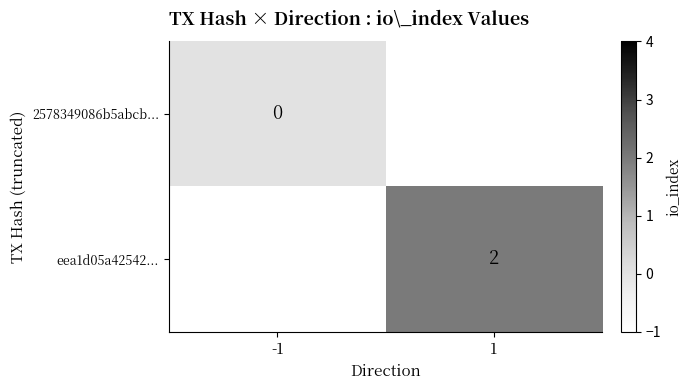

At which category does the chart reach its peak across all series?

1